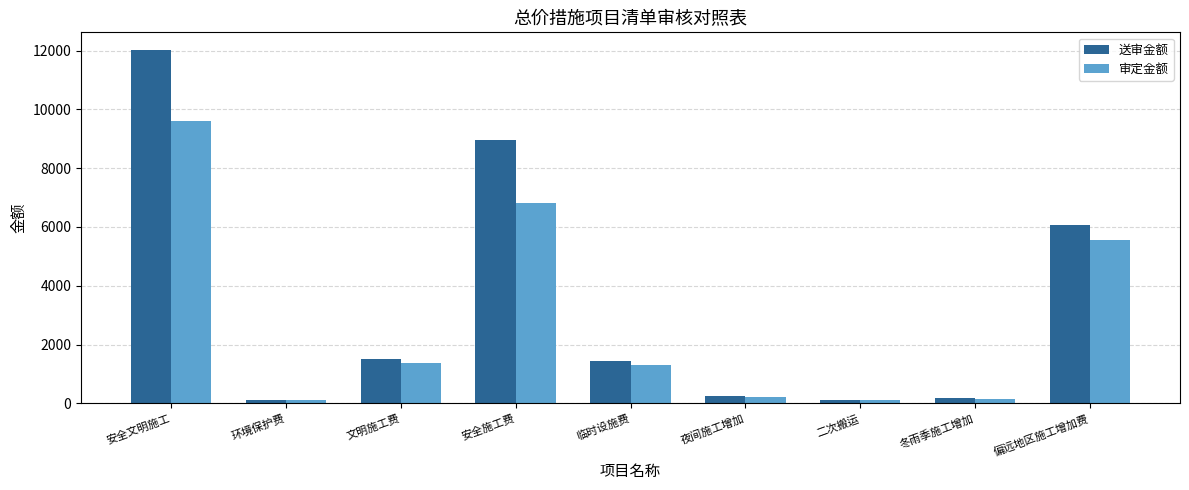

What is the maximum value shown in the chart?

12019.3